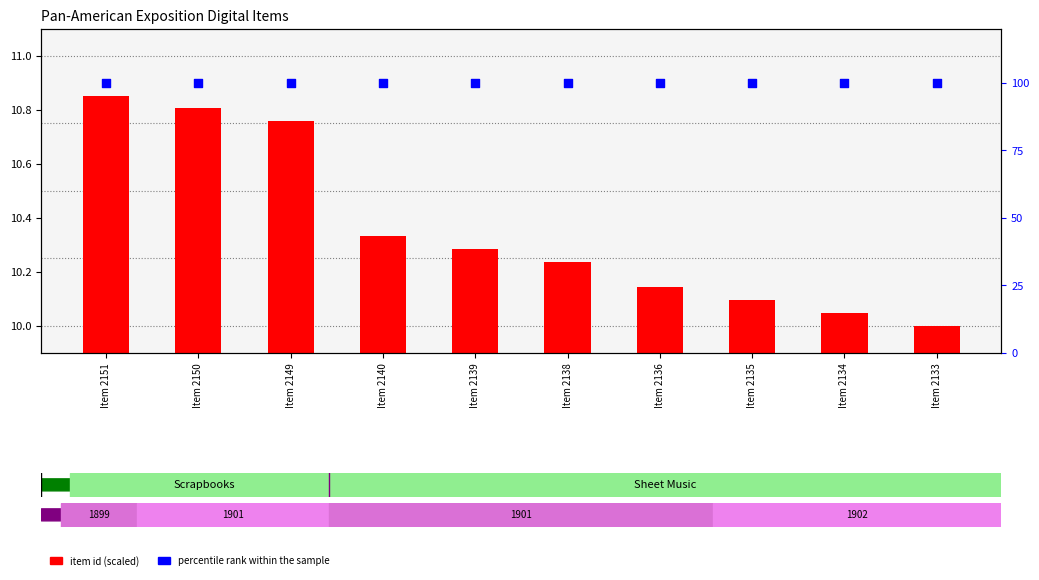

Which series contains the lowest Y value?

item id (scaled)